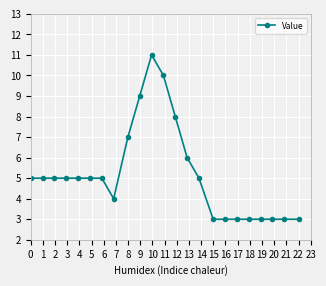

How many distinct data groups are displayed?

1